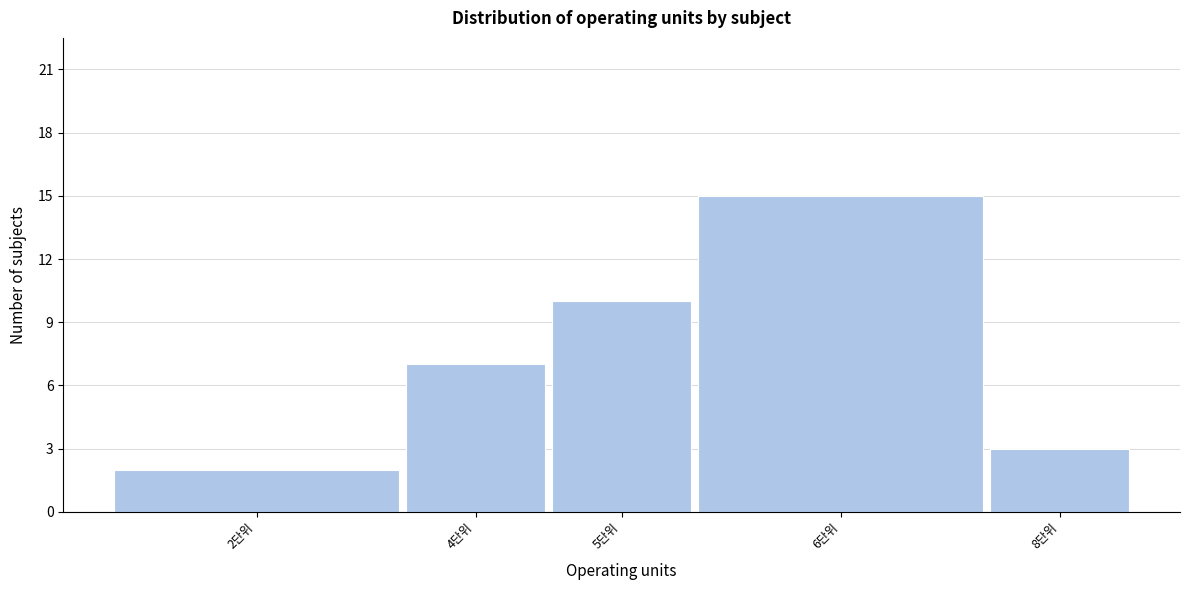

Reading right to left, extract all data points from this chart.

8단위=3	6단위=15	5단위=10	4단위=7	2단위=2